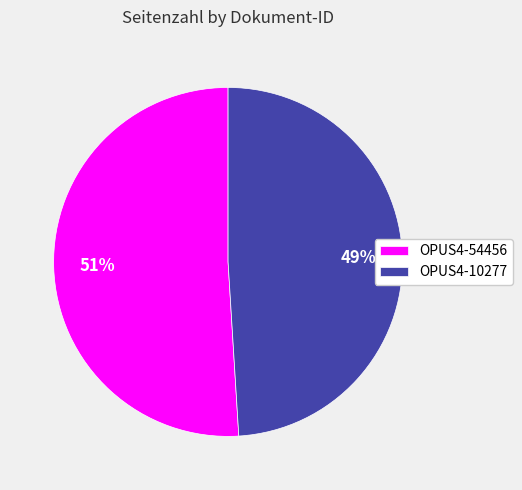

Rank the categories by value from highest to lowest.

OPUS4-54456, OPUS4-10277